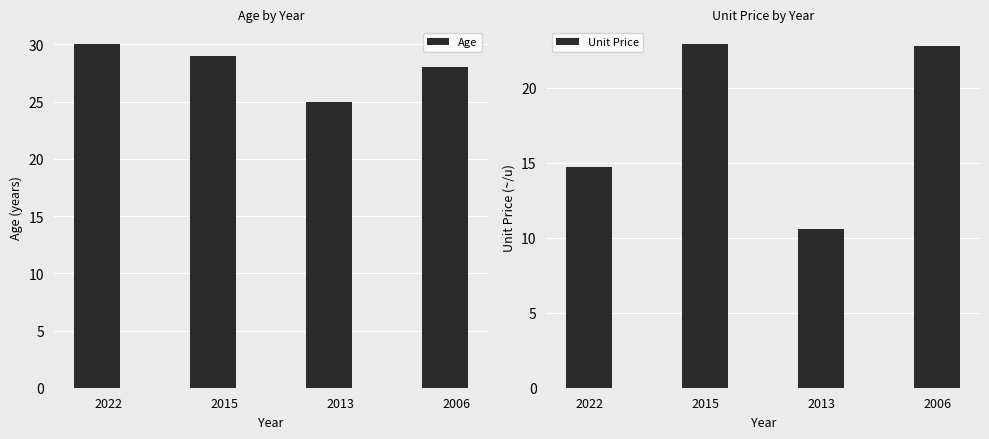

Rank the series at 2013 from lowest to highest value.

Unit Price, Age